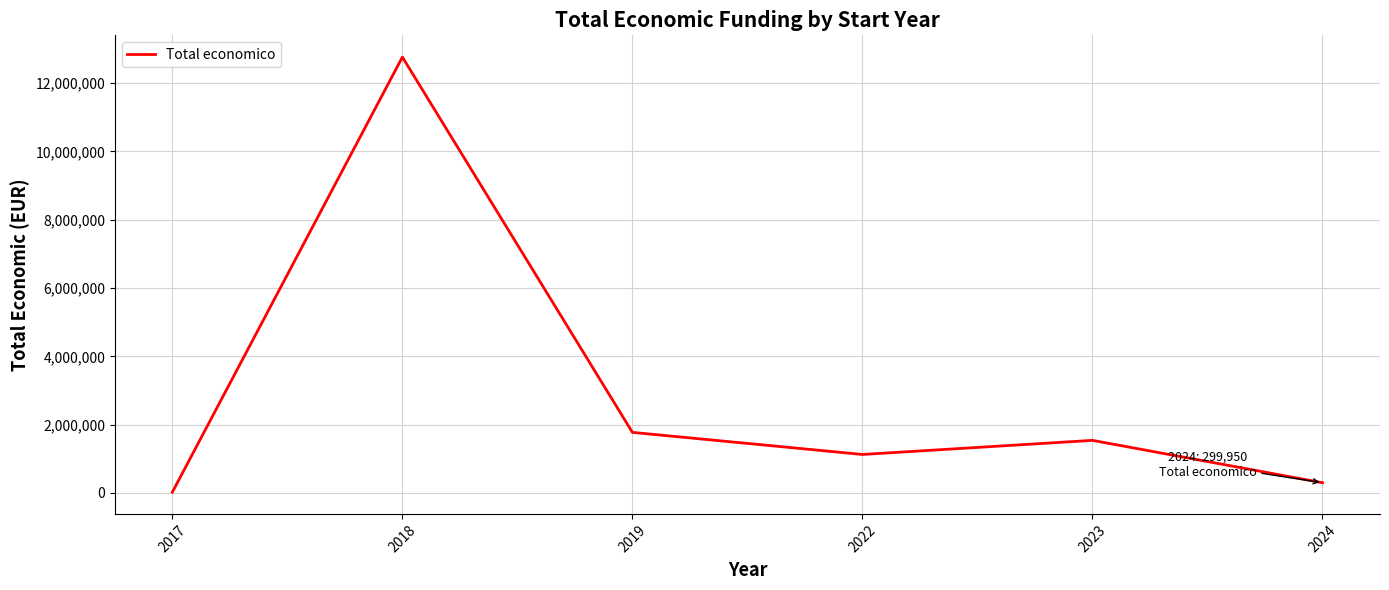

Is this an area chart (filled region under the line)?

No